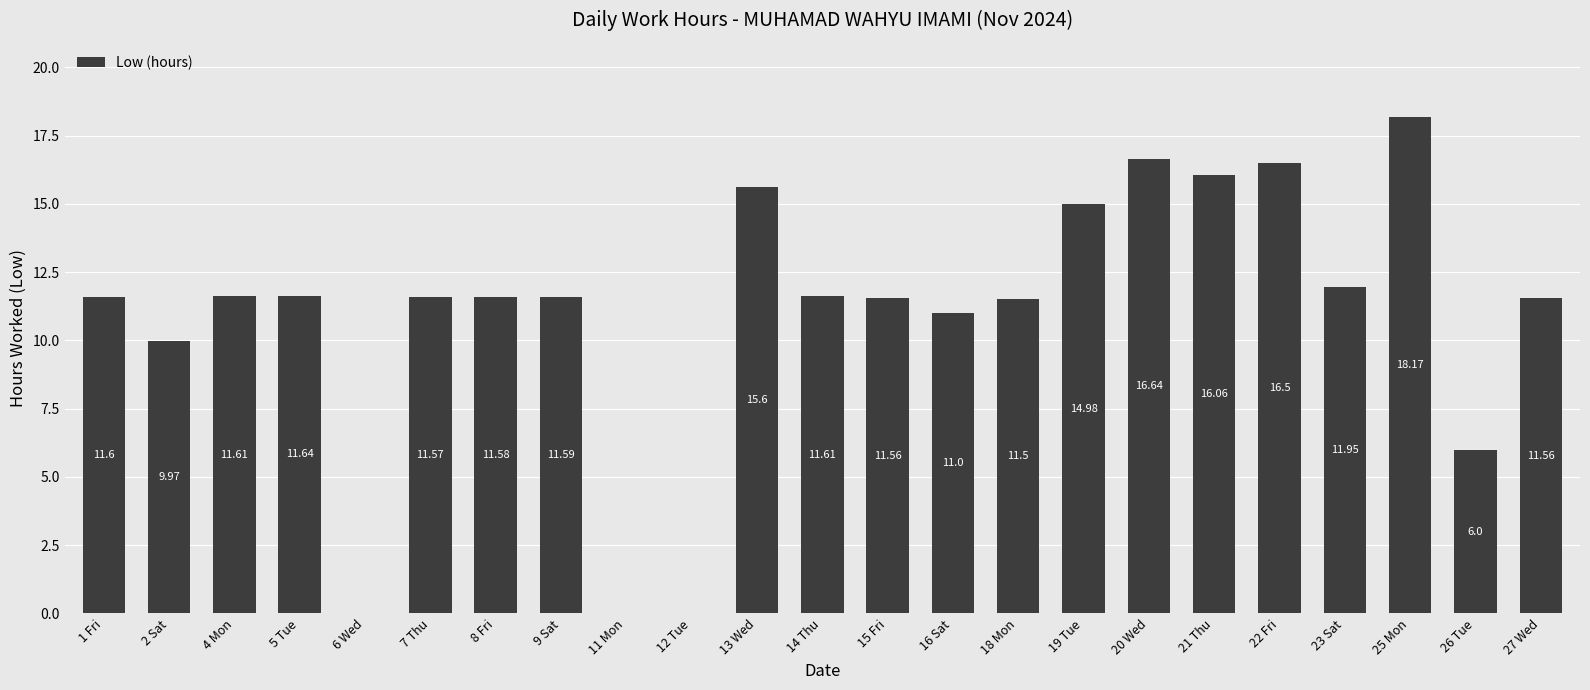

What is the sum of all values?

252.7